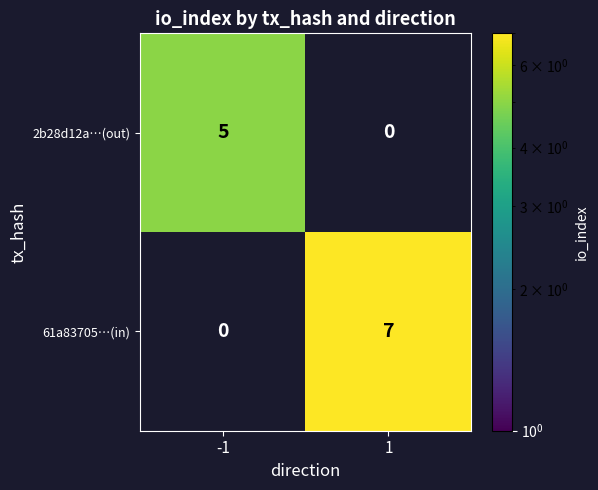

True or false: 2b28d12a…(out) has a value of 3 at -1.

False